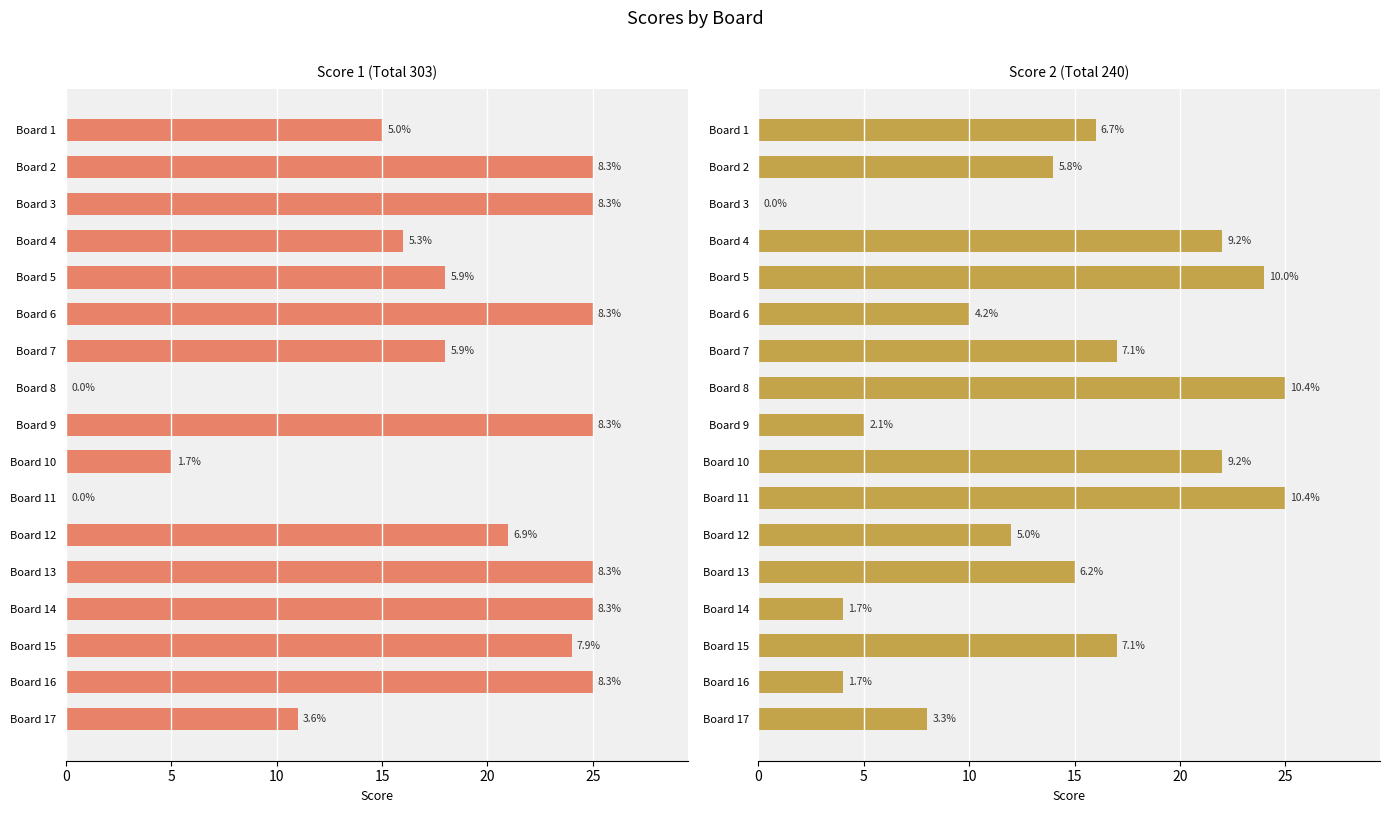

What is the average value of the Score 2 series?

14